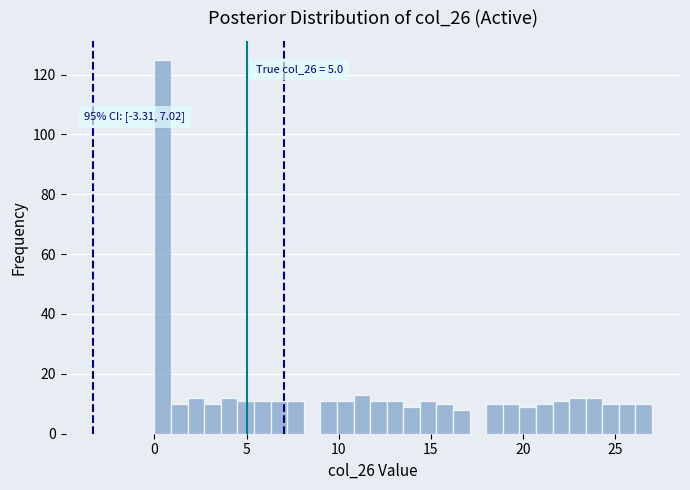

Around what value on the x-axis is the tallest bar? Give the approximate position of its centre, as read against the axis.

0.5